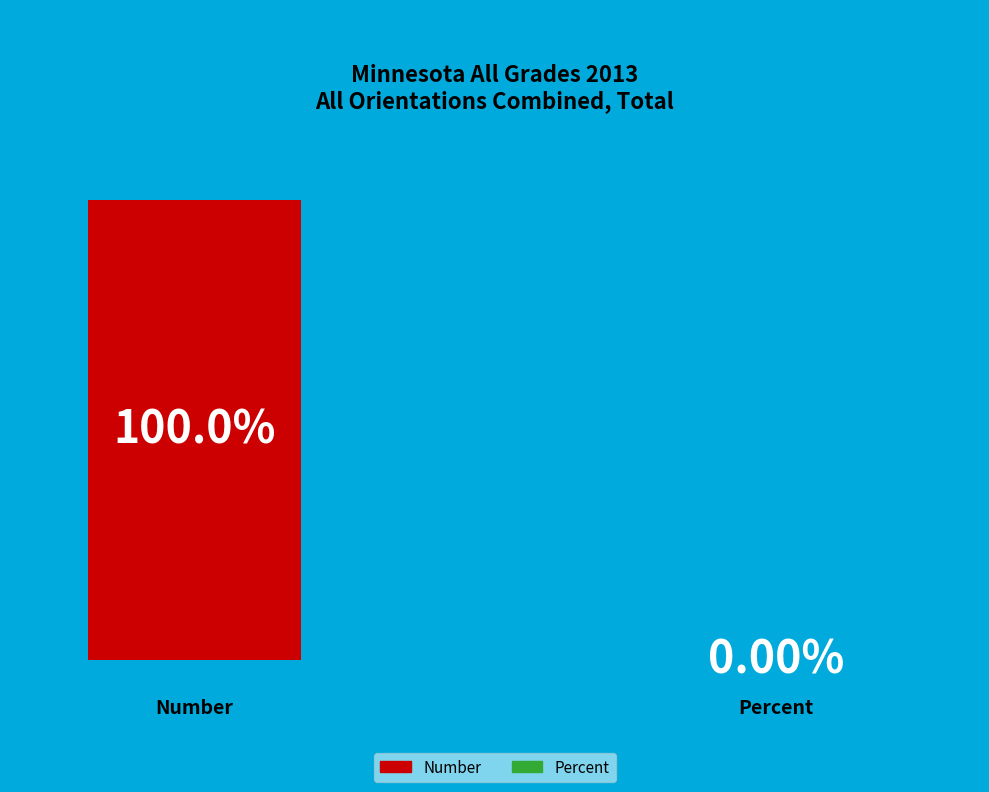

Which category has the smallest portion of the pie?

Percent